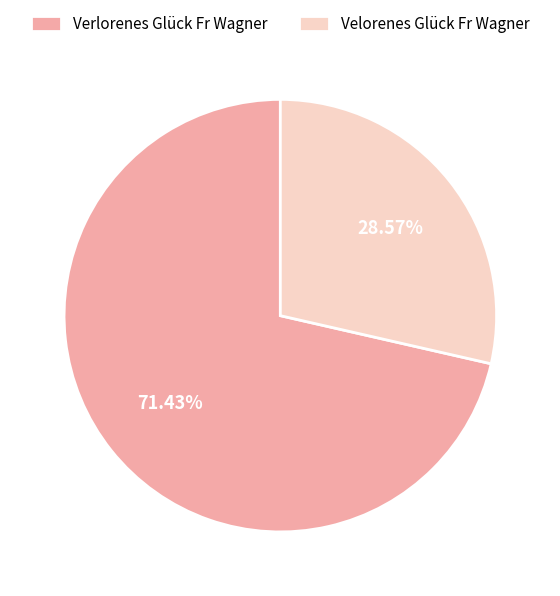

Is the sum of Verlorenes Glück Fr Wagner and Velorenes Glück Fr Wagner greater than half?

Yes